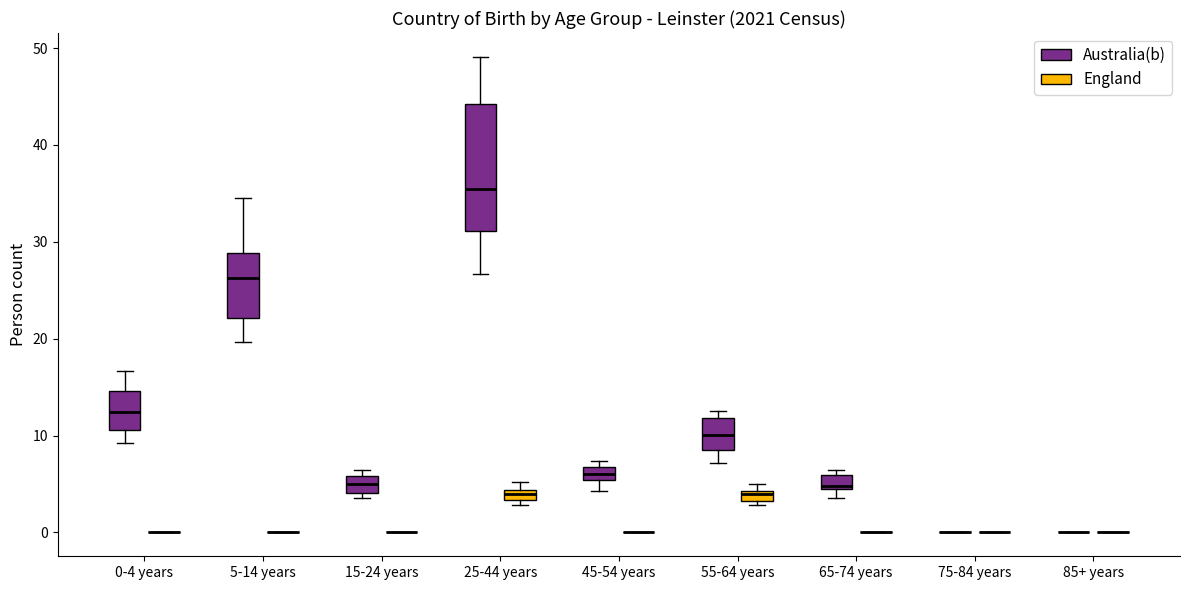

Where is the upper edge of the box for 55-64 years (England) on the y-axis? The values are not printed on the chart, so give them approximately, as read against the axis.

4